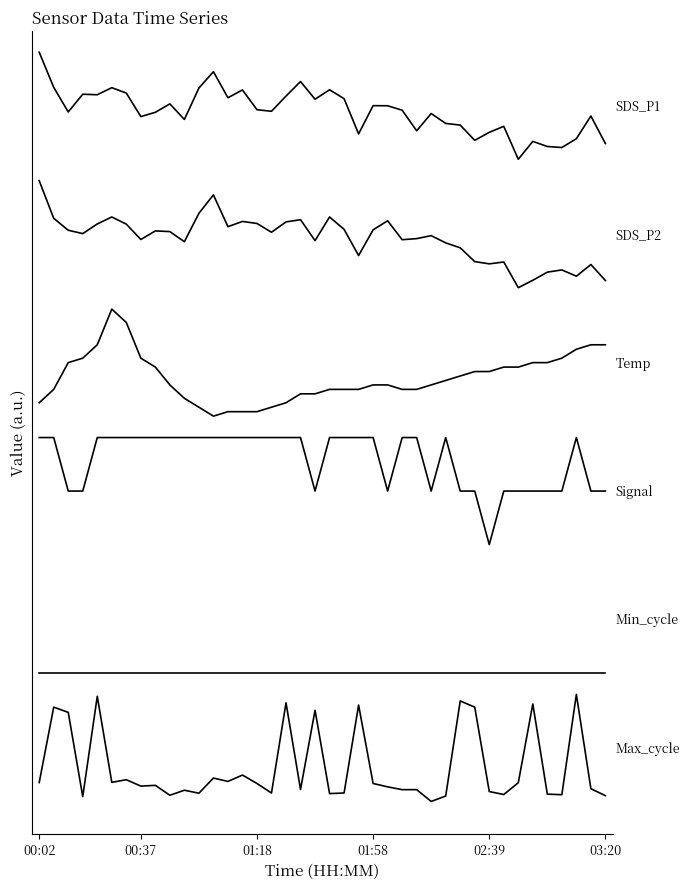

Reading left to right, extract all data points from this chart.

SDS_P1: 7.0	6.7	6.4	6.6	6.6	6.7	6.6	6.4	6.4	6.5	6.4	6.7	6.8	6.6	6.6	6.5	6.4	6.6	6.7	6.6	6.6	6.6	6.2	6.5	6.5	6.5	6.3	6.4	6.3	6.3	6.2	6.3	6.3	6.0	6.2	6.1	6.1	6.2	6.4	6.1
SDS_P2: 5.8	5.4	5.3	5.3	5.4	5.5	5.4	5.3	5.3	5.3	5.2	5.5	5.7	5.4	5.4	5.4	5.3	5.4	5.4	5.2	5.5	5.3	5.1	5.3	5.4	5.2	5.3	5.3	5.2	5.2	5.0	5.0	5.0	4.8	4.9	4.9	5.0	4.9	5.0	4.9
Temp: 3.7	3.8	4.1	4.1	4.3	4.6	4.5	4.1	4.1	3.9	3.8	3.7	3.6	3.6	3.6	3.6	3.7	3.7	3.8	3.8	3.8	3.8	3.8	3.9	3.9	3.8	3.8	3.9	3.9	4.0	4.0	4.0	4.1	4.1	4.1	4.1	4.1	4.2	4.3	4.3
Signal: 3.4	3.4	2.9	2.9	3.4	3.4	3.4	3.4	3.4	3.4	3.4	3.4	3.4	3.4	3.4	3.4	3.4	3.4	3.4	2.9	3.4	3.4	3.4	3.4	2.9	3.4	3.4	2.9	3.4	2.9	2.9	2.4	2.9	2.9	2.9	2.9	2.9	3.4	2.9	2.9
Min_cycle: 1.2	1.2	1.2	1.2	1.2	1.2	1.2	1.2	1.2	1.2	1.2	1.2	1.2	1.2	1.2	1.2	1.2	1.2	1.2	1.2	1.2	1.2	1.2	1.2	1.2	1.2	1.2	1.2	1.2	1.2	1.2	1.2	1.2	1.2	1.2	1.2	1.2	1.2	1.2	1.2
Max_cycle: 0.2	0.9	0.8	0.0	1.0	0.2	0.2	0.1	0.2	0.1	0.1	0.1	0.2	0.2	0.2	0.2	0.1	0.9	0.1	0.9	0.1	0.1	0.9	0.2	0.1	0.1	0.1	0.0	0.1	0.9	0.9	0.1	0.1	0.2	0.9	0.1	0.1	1.0	0.1	0.1